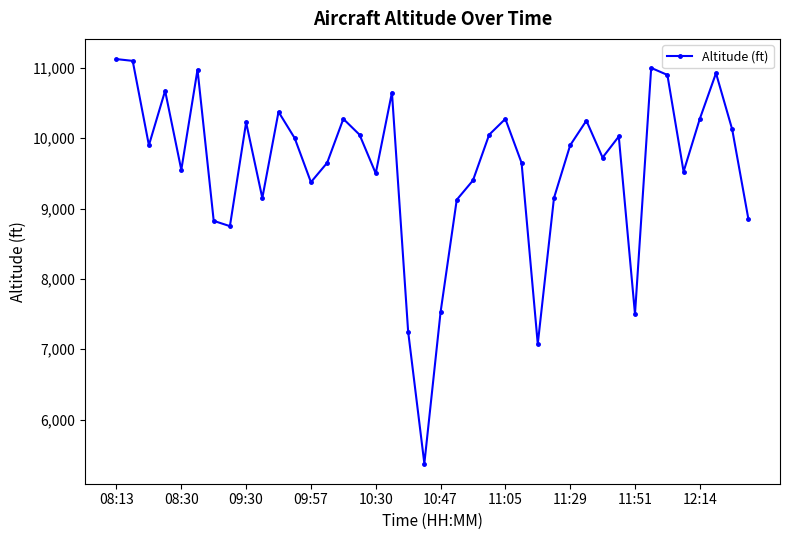

True or false: the data has more than 1 interior local peaks.

True